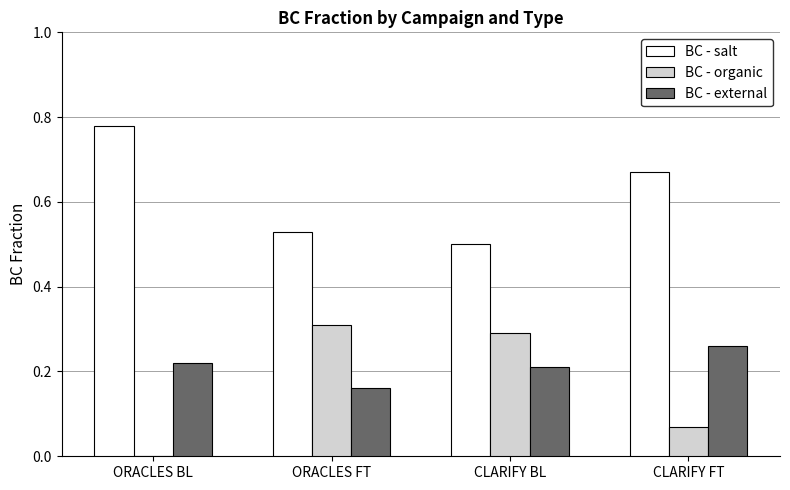

Which series has the largest total across all categories?

BC - salt